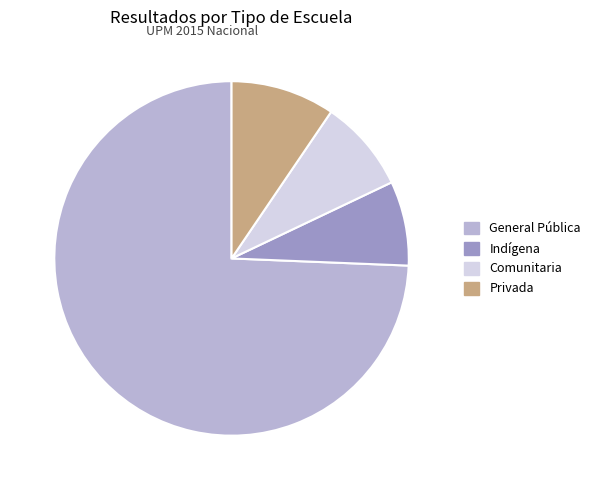

Which slice represents more than half of the pie?

General Pública